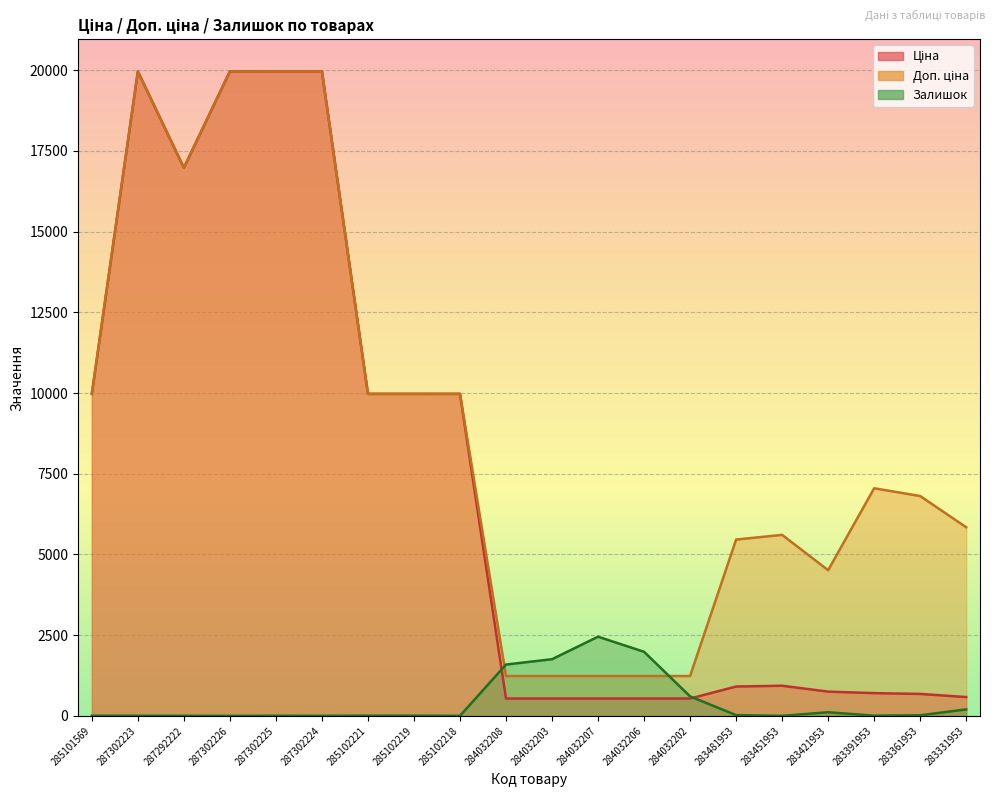

Which series has the largest total across all categories?

Доп. ціна